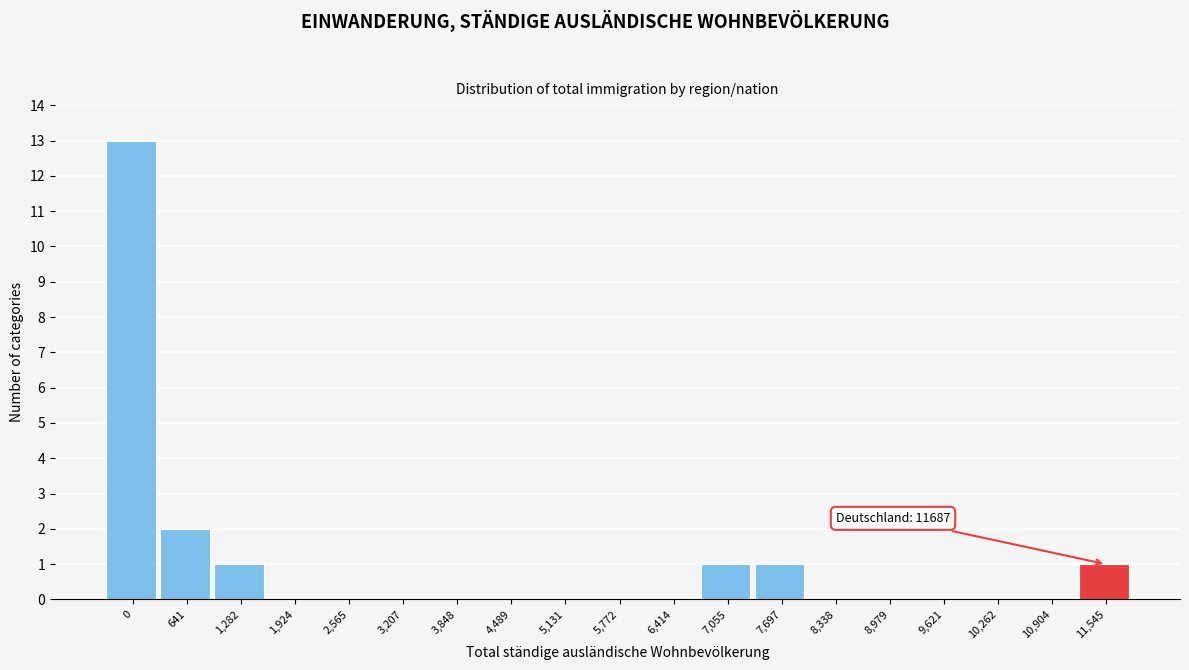

Reading right to left, list all the values displayed in this chart.

11,545=1	10,904=0	10,262=0	9,621=0	8,979=0	8,338=0	7,697=1	7,055=1	6,414=0	5,772=0	5,131=0	4,489=0	3,848=0	3,207=0	2,565=0	1,924=0	1,282=1	641=2	0=13